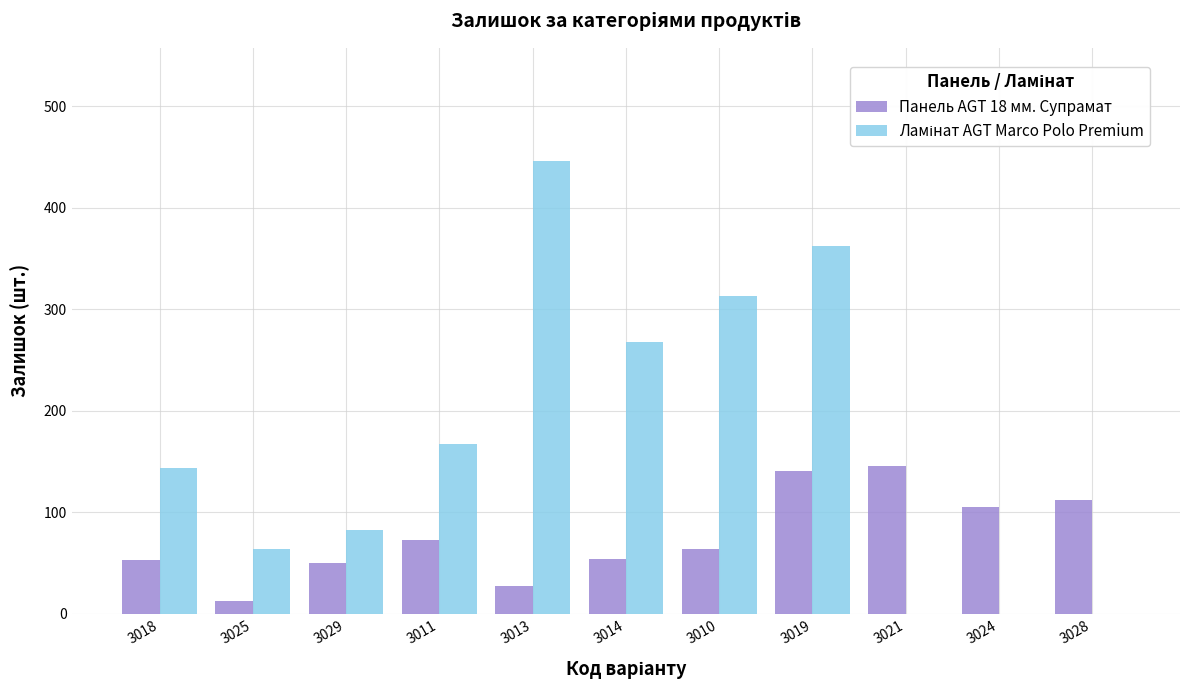

What is the spread (max minus min) of values at 3014?

214